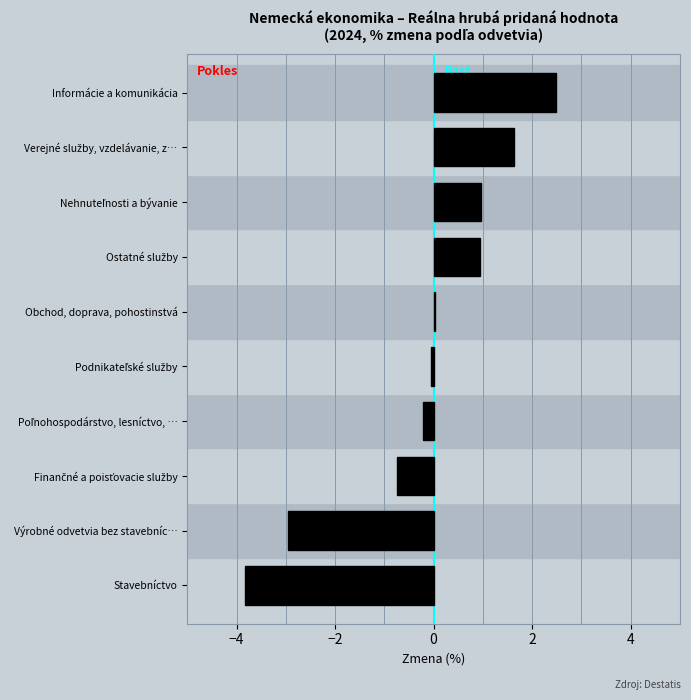

The chart shows a value of 4.0 at Informácie a komunikácia. True or false?

False